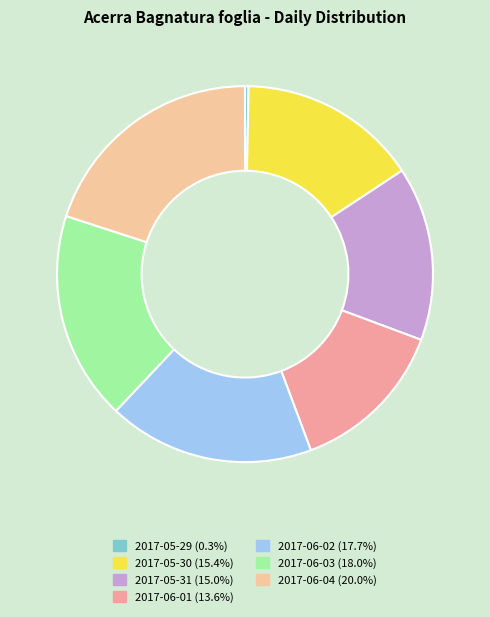

What is the largest slice in the pie chart?

2017-06-04